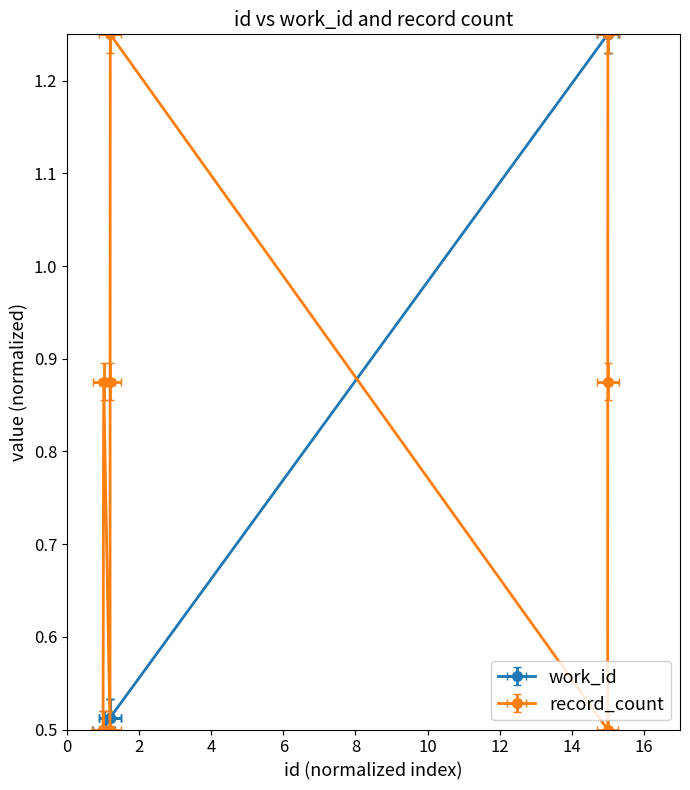

The chart shows a value of 0.7 at 10825. True or false?

False